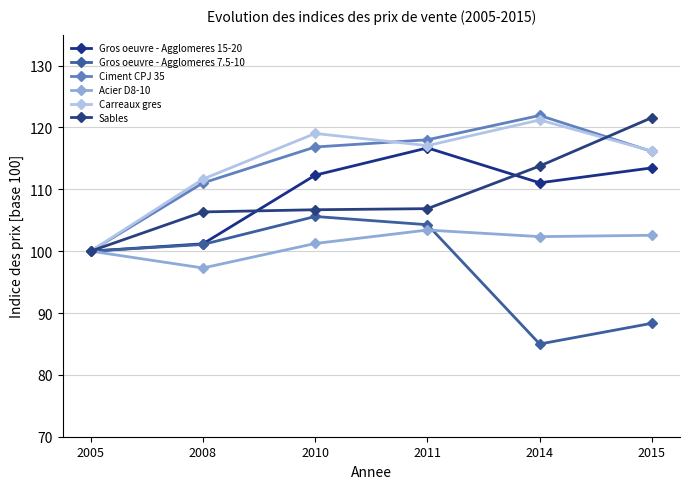

What is the value of the Gros oeuvre - Agglomeres 15-20 point at the 4th from the left?

116.7